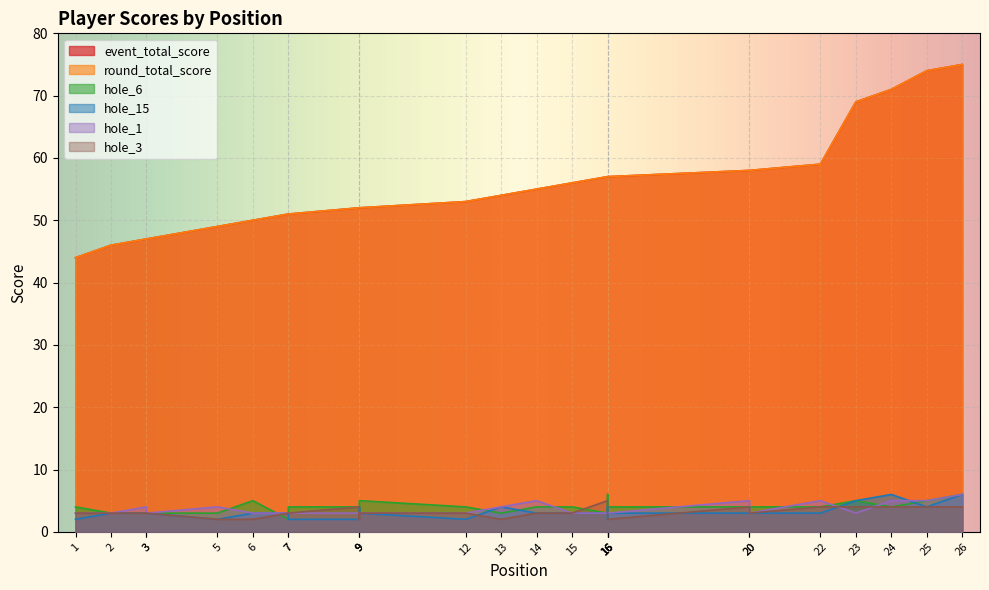

Reading left to right, transcribe all the data shown in this chart.

event_total_score: 44	46	47	47	49	50	51	51	52	52	52	53	54	55	56	57	57	57	57	58	58	59	69	71	74	75
round_total_score: 44	46	47	47	49	50	51	51	52	52	52	53	54	55	56	57	57	57	57	58	58	59	69	71	74	75
hole_6: 4	3	3	3	3	5	2	4	4	3	5	4	3	4	4	3	6	3	4	4	4	4	5	4	5	6
hole_15: 2	3	3	3	2	3	3	2	2	4	3	2	4	3	3	3	4	2	3	3	3	3	5	6	4	6
hole_1: 3	3	4	3	4	3	3	3	3	3	3	3	4	5	3	3	3	3	3	5	3	5	3	5	5	6
hole_3: 3	3	3	3	2	2	3	3	4	2	3	3	2	3	3	5	3	3	2	4	3	4	4	4	4	4